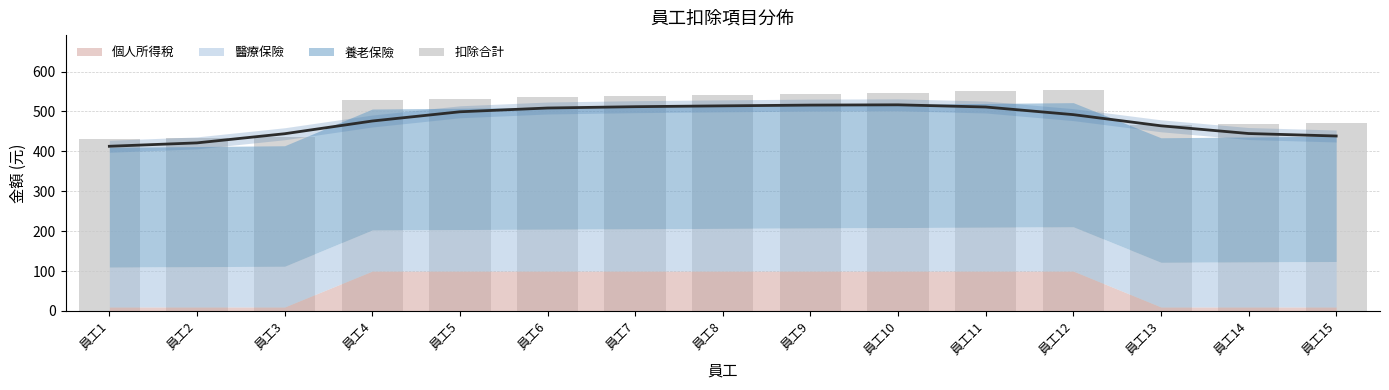

How many bars are there in total?

15